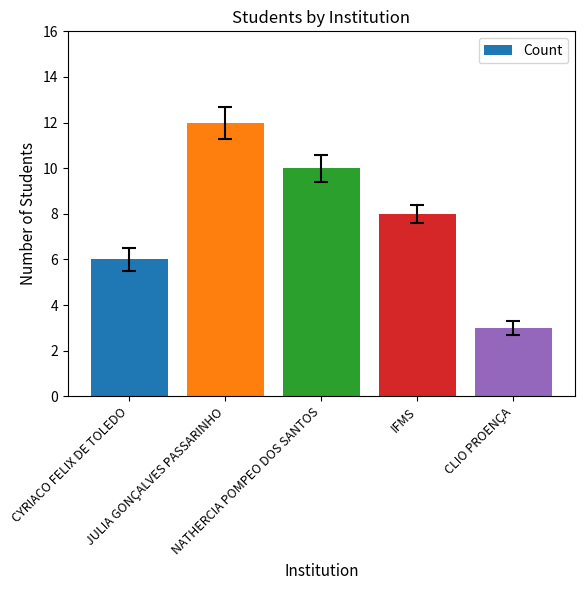

Reading right to left, transcribe all the data shown in this chart.

3	8	10	12	6